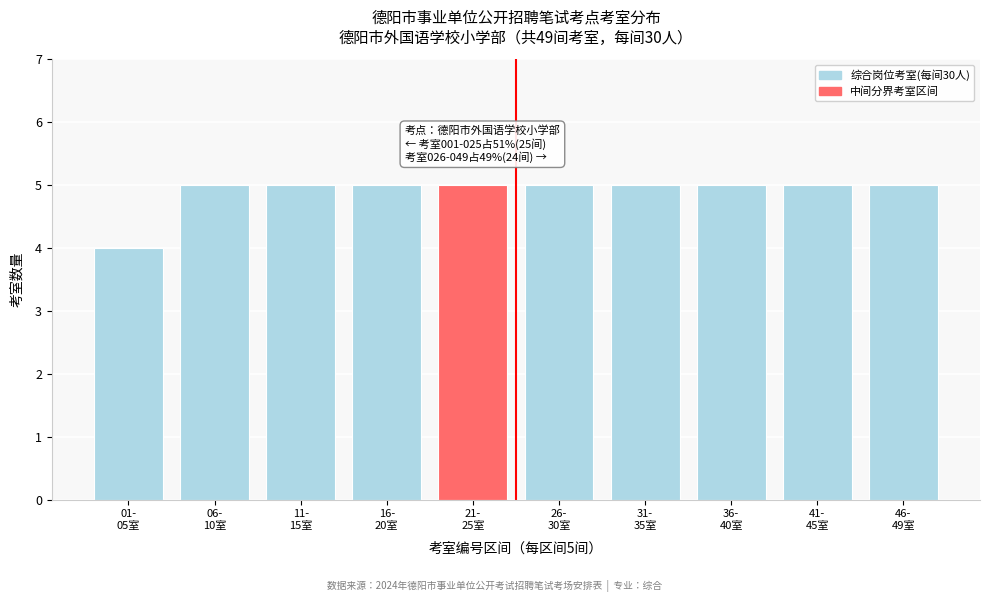

Reading right to left, list all the values displayed in this chart.

5	5	5	5	5	5	5	5	5	4